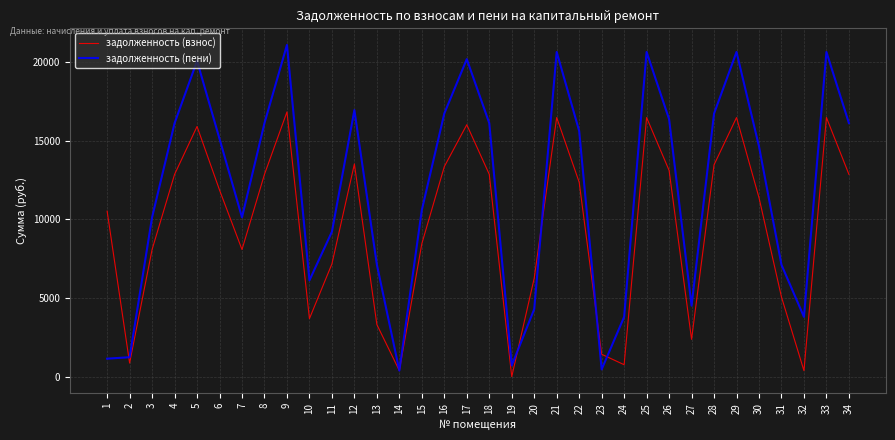

What is the lowest value of the задолженность (пени) series?

384.9